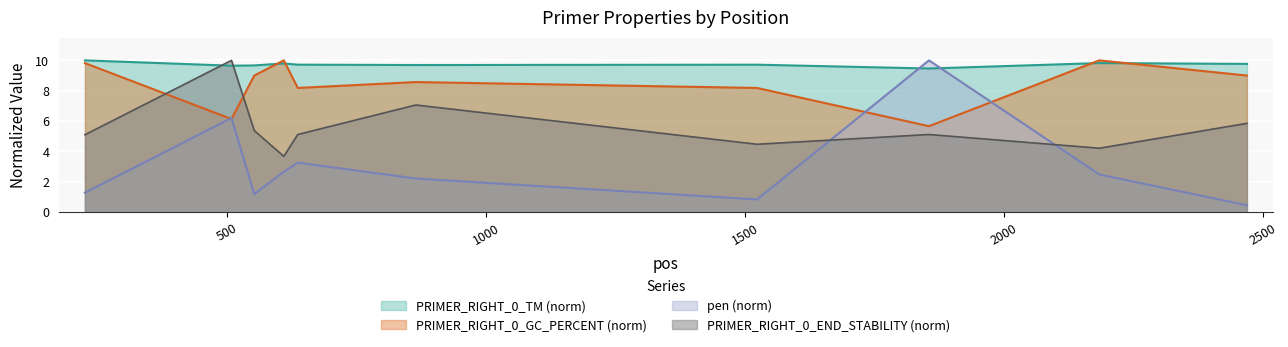

What is the average value of the PRIMER_RIGHT_0_END_STABILITY series?

5.6